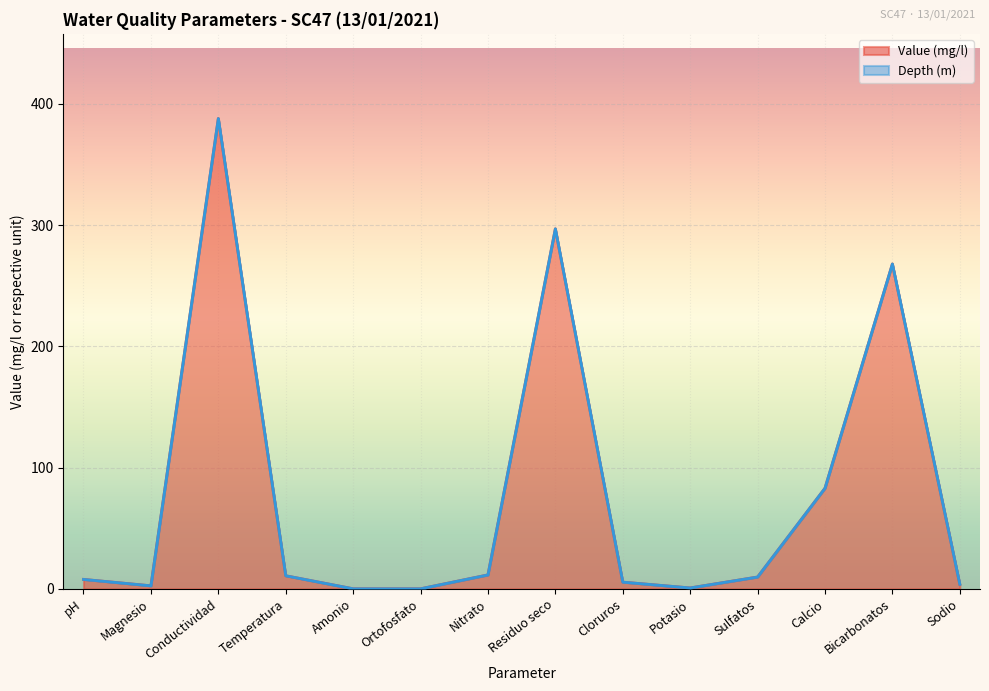

At which category is the sum across all series the highest?

Conductividad